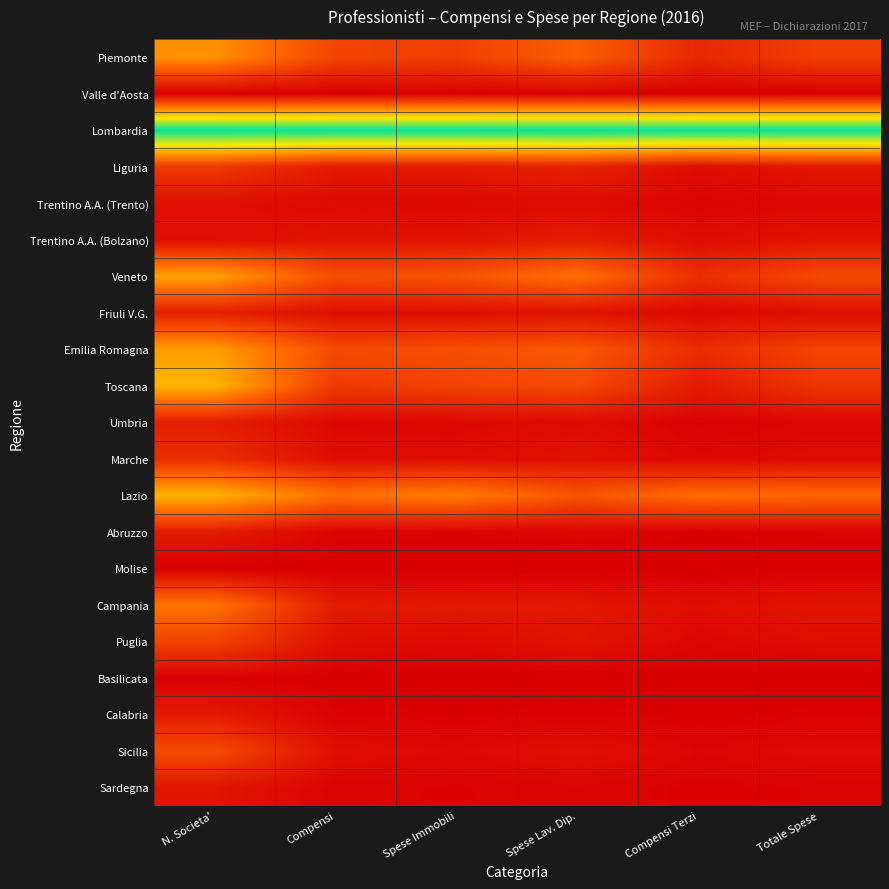

How many data points does each series have?

6